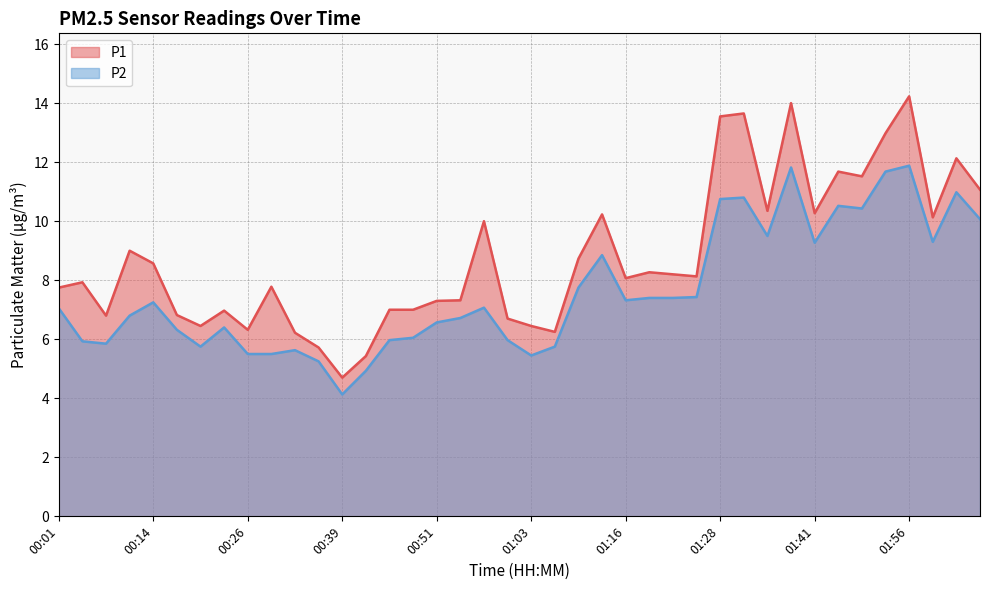

True or false: P2 and P1 intersect in this chart.

False